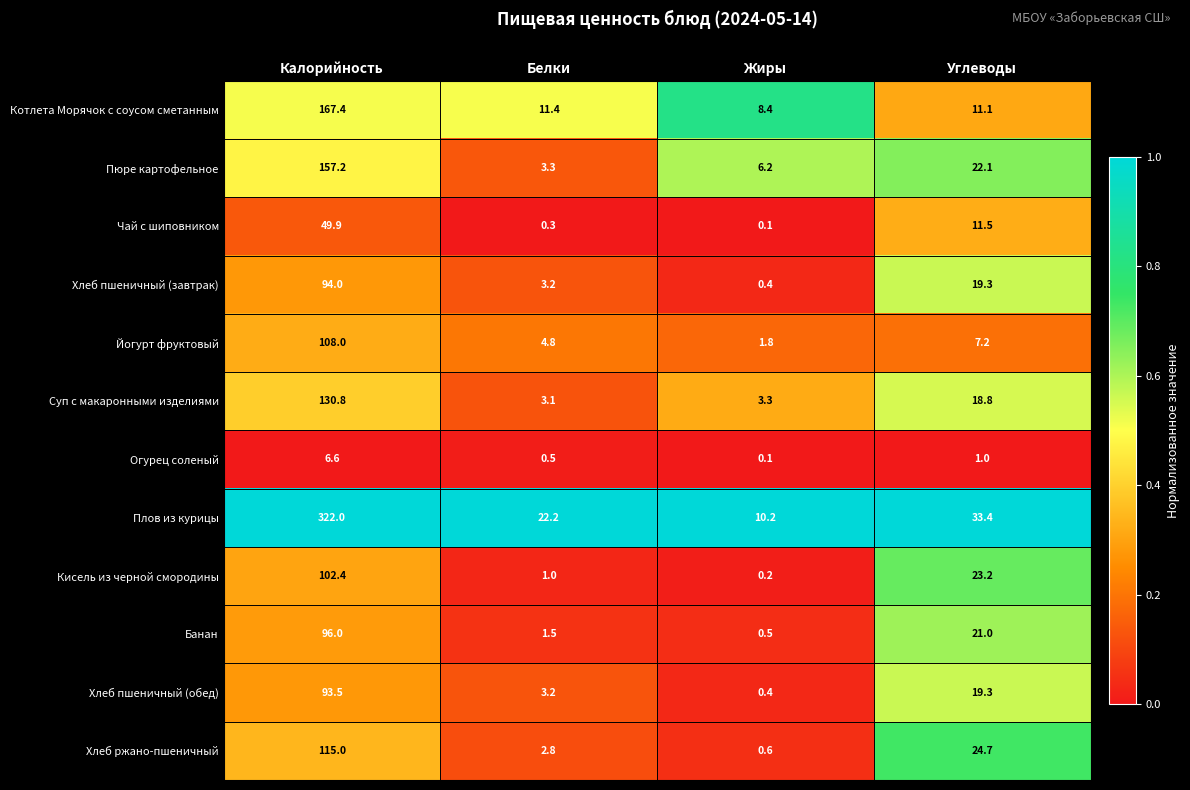

List the labels in order of Чай с шиповником value, smallest first.

Жиры, Белки, Углеводы, Калорийность